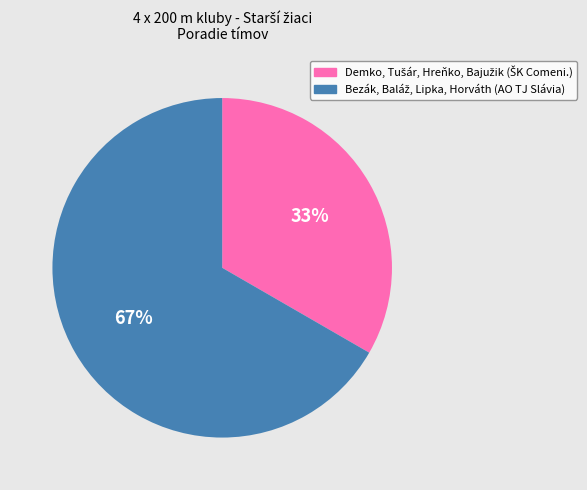

Does any single category account for the majority?

Yes